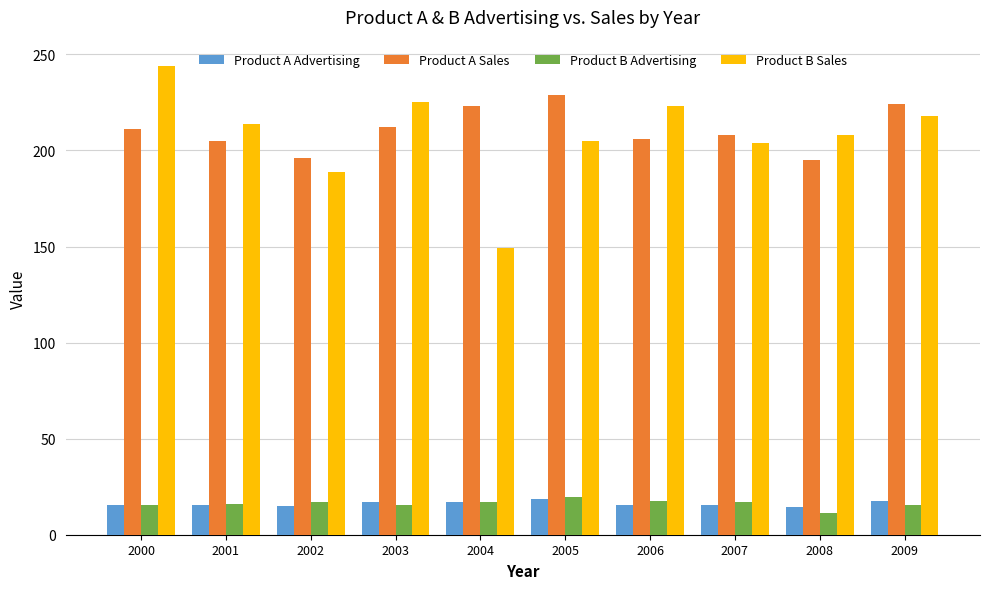

How many bars are there in each group?

4